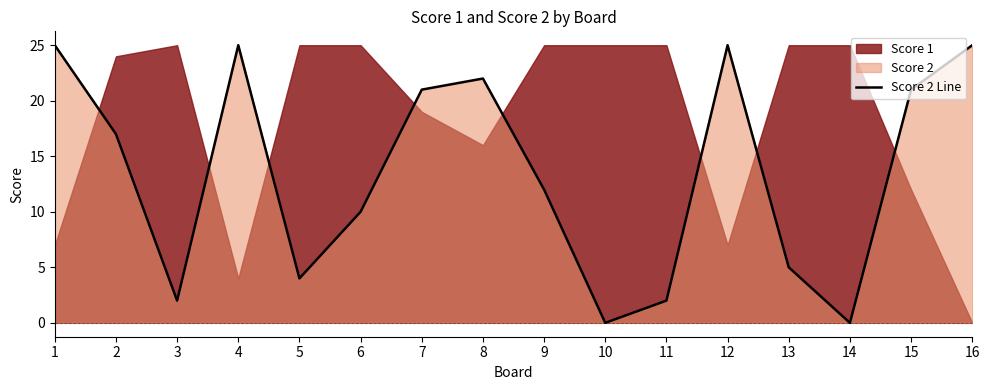

What is the average value?

14